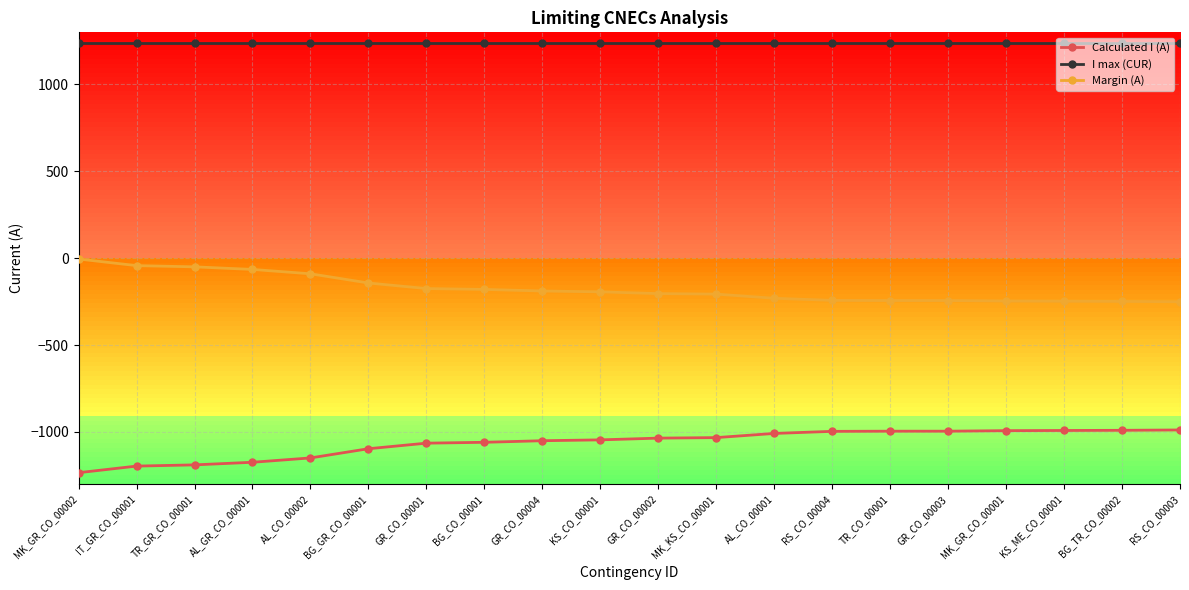

Does the chart have visible grid lines?

Yes